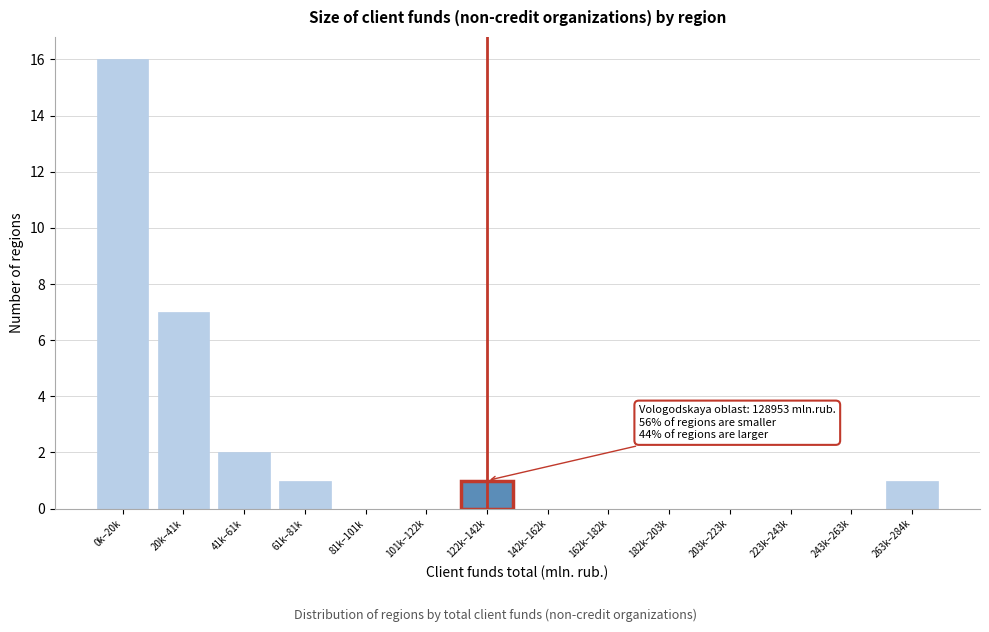

Reading left to right, transcribe all the data shown in this chart.

0k–20k=16	20k–41k=7	41k–61k=2	61k–81k=1	81k–101k=0	101k–122k=0	122k–142k=1	142k–162k=0	162k–182k=0	182k–203k=0	203k–223k=0	223k–243k=0	243k–263k=0	263k–284k=1